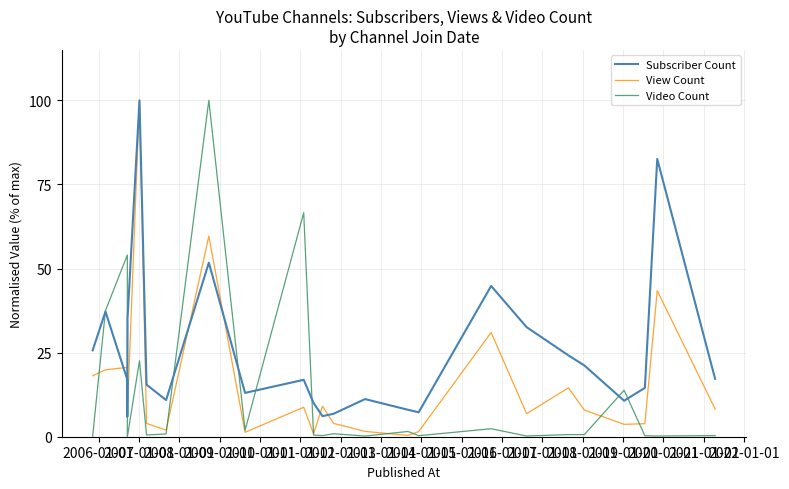

Is it true that View Count equals 9.2 at 2008-01-01?

False